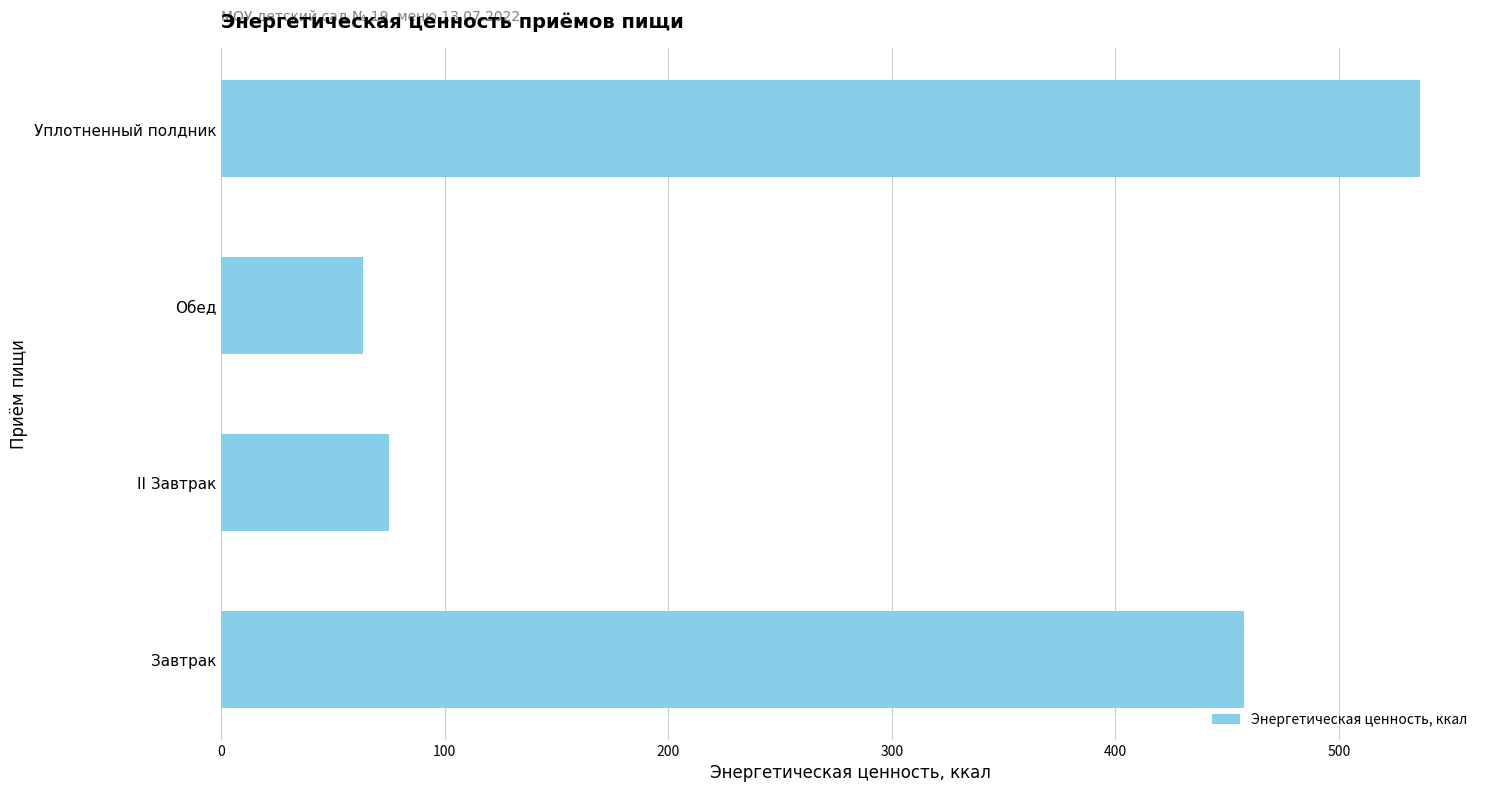

How many bars are there in total?

4